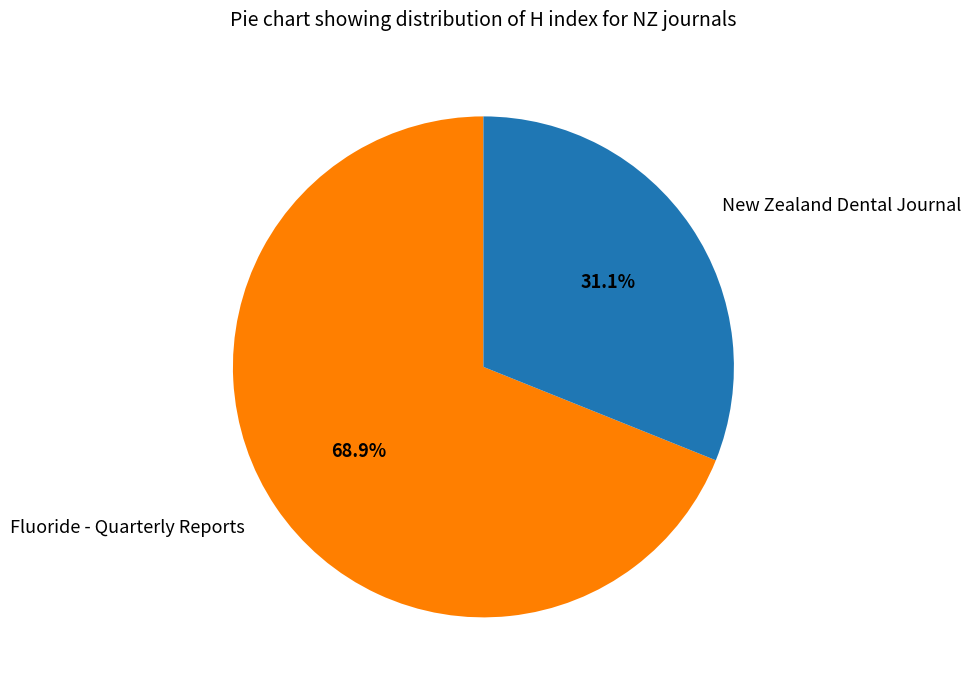

Which slice is the largest?

Fluoride - Quarterly Reports